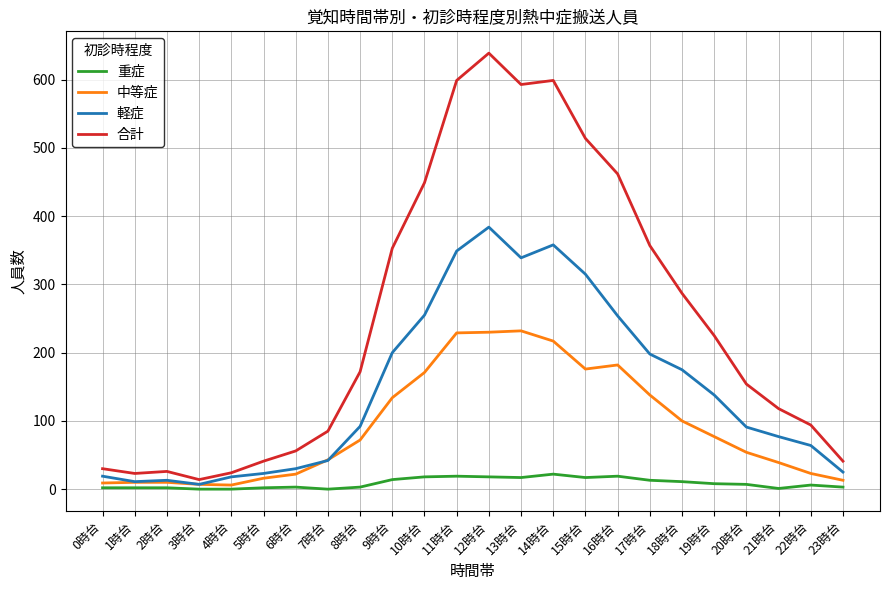

Which series has the largest total across all categories?

合計